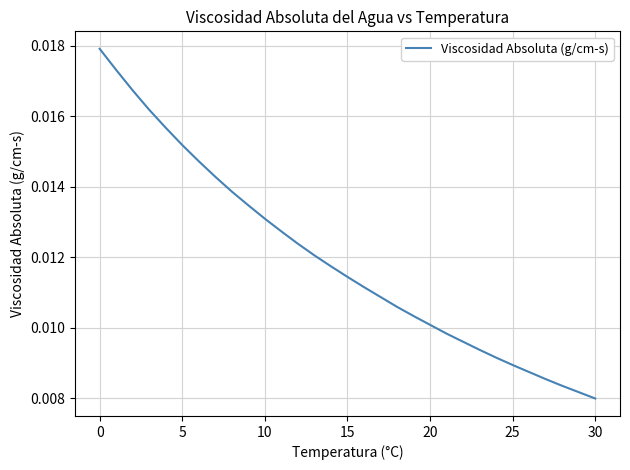

Is this an area chart (filled region under the line)?

No